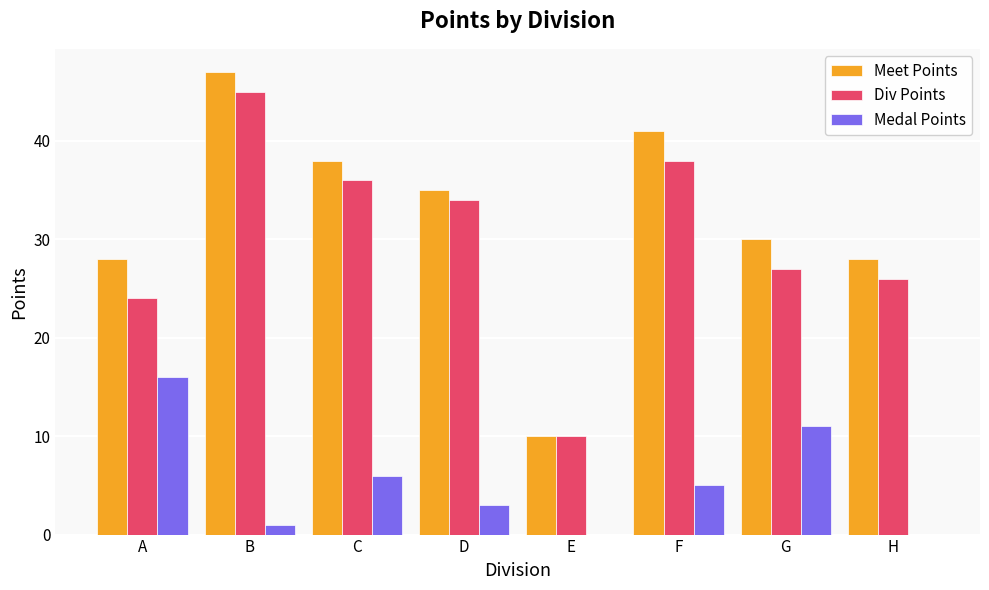

What is the sum of the Medal Points values at B and C?

7